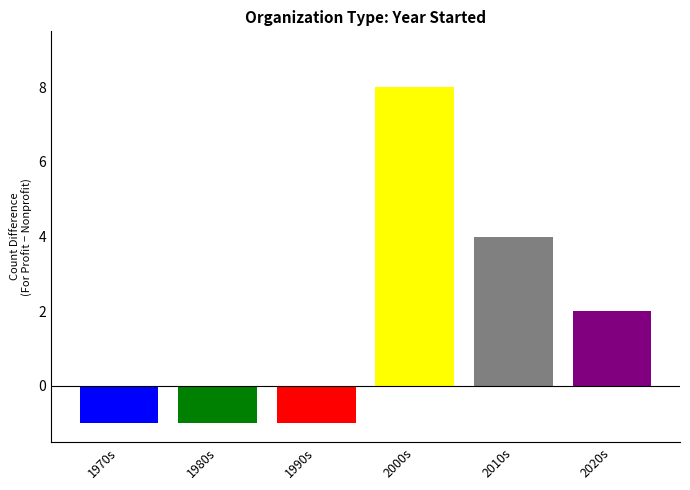

How many values are above zero?

3